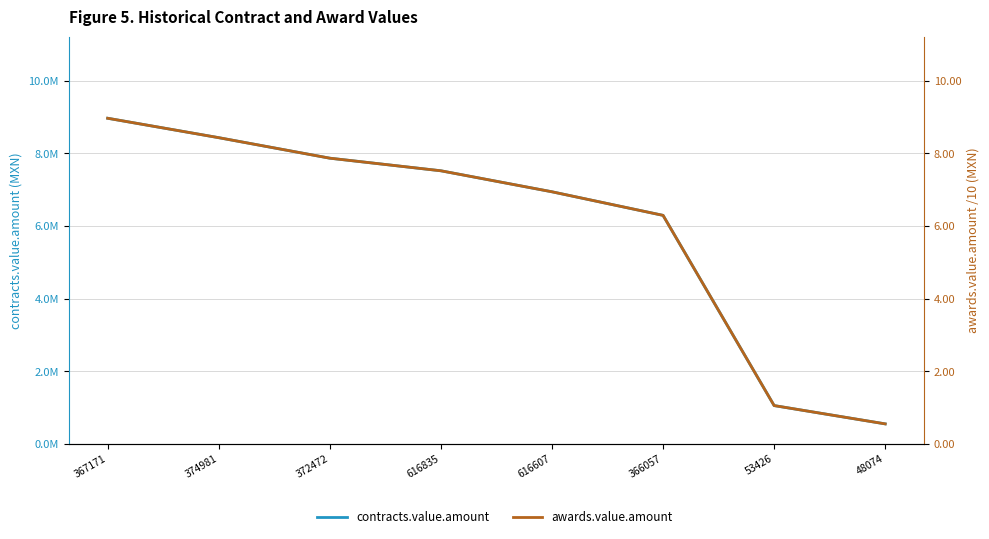

The value of contracts.value.amount at 374981 is 11978864.8. True or false?

False